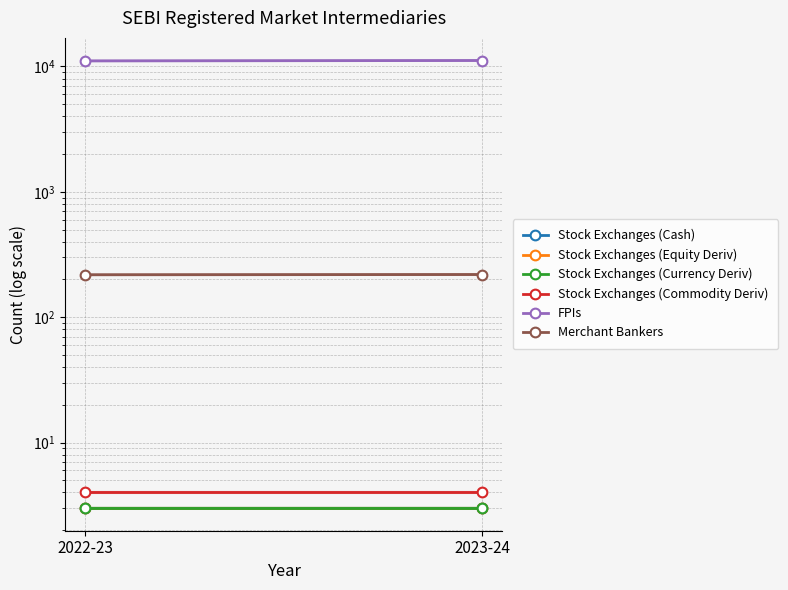

List the series in order of their peak value, highest first.

FPIs, Merchant Bankers, Stock Exchanges (Commodity Deriv), Stock Exchanges (Cash), Stock Exchanges (Equity Deriv), Stock Exchanges (Currency Deriv)